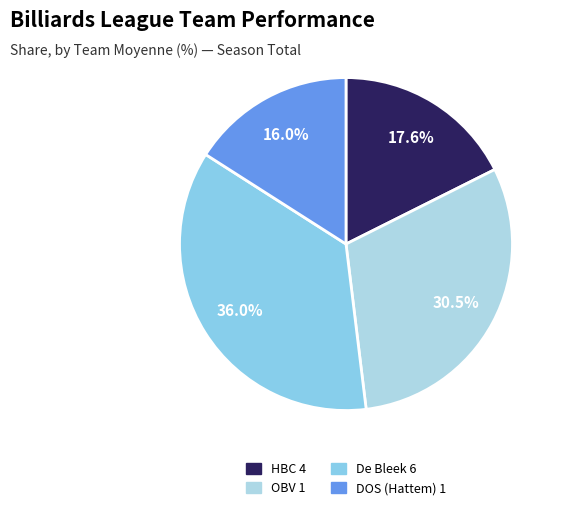

To the nearest percent, what portion does DOS (Hattem) 1 represent?

16%